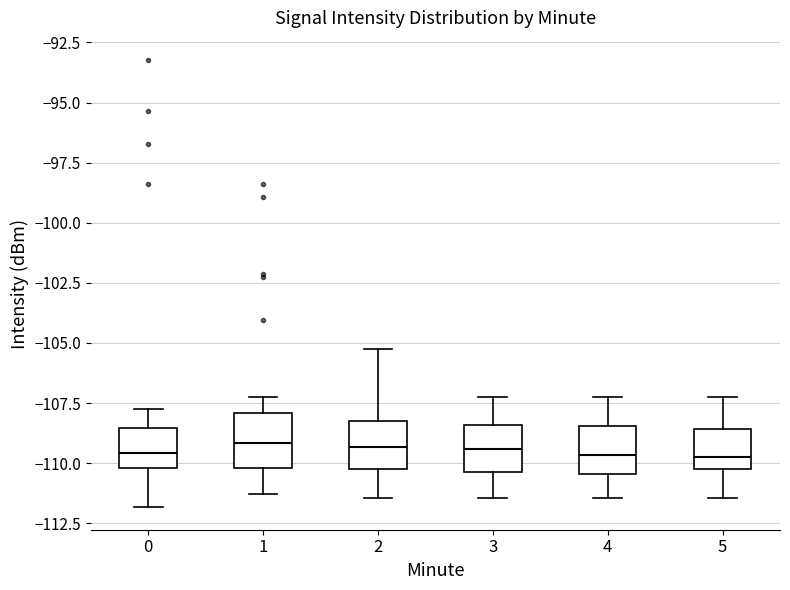

Reading left to right, read every box against the y-axis: the position of its median line, the range the box covers, and the ends of its whiskers. The values are not printed on the chart, so give them approximately, as read against the axis.

0: median -109.5, box -110.0 to -108.5, whiskers -112.0 to -108.0
1: median -109.0, box -110.0 to -108.0, whiskers -111.5 to -107.0
2: median -109.5, box -110.0 to -108.0, whiskers -111.5 to -105.0
3: median -109.5, box -110.5 to -108.5, whiskers -111.5 to -107.0
4: median -109.5, box -110.5 to -108.5, whiskers -111.5 to -107.0
5: median -110.0 (just above the box's lower edge), box -110.0 to -108.5, whiskers -111.5 to -107.0